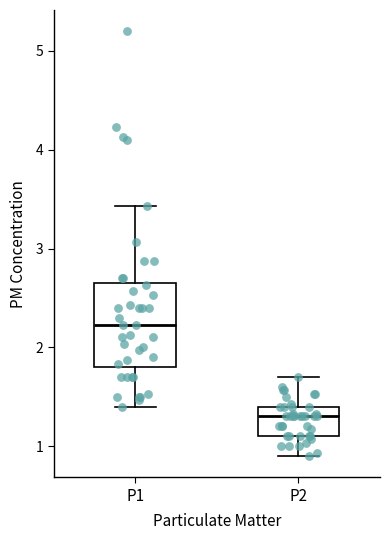

Reading left to right, transcribe this box plot: for each box, give where its median line is, the range the box spans, and where its two whiskers end, as read against the y-axis. The values are not printed on the chart, so give them approximately, as read against the axis.

P1: median 2.2, box 1.8 to 2.6, whiskers 1.4 to 3.4
P2: median 1.3, box 1.1 to 1.4, whiskers 0.9 to 1.7